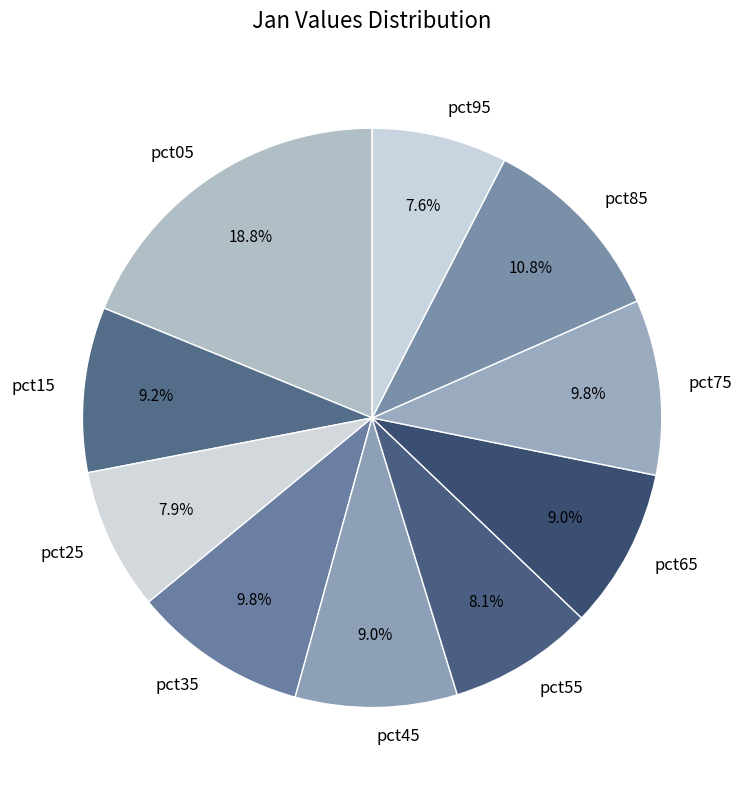

What is the largest slice in the pie chart?

pct05